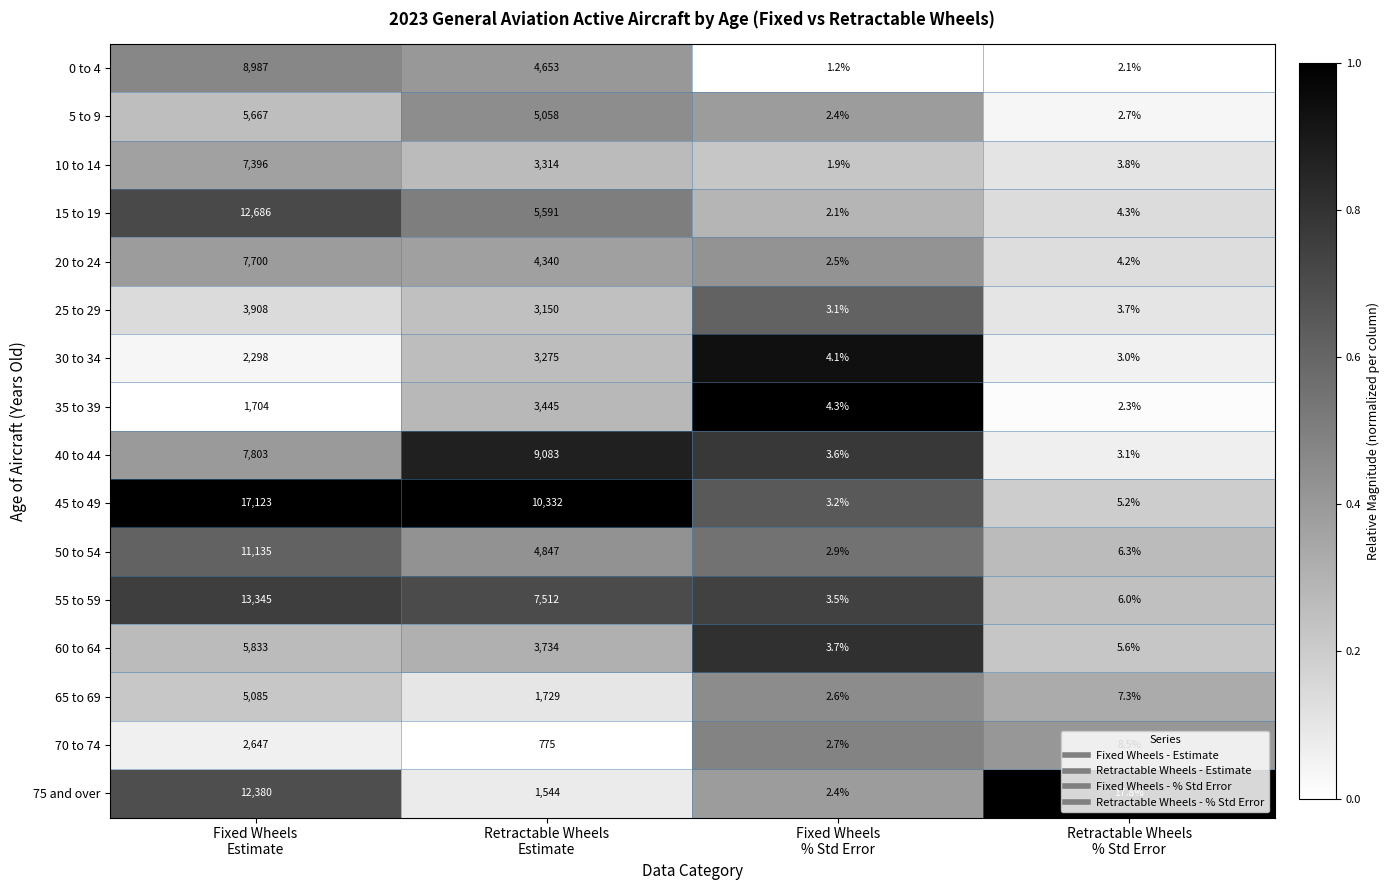

What is the difference between the maximum and minimum values in the 50 to 54 series?

11132.1